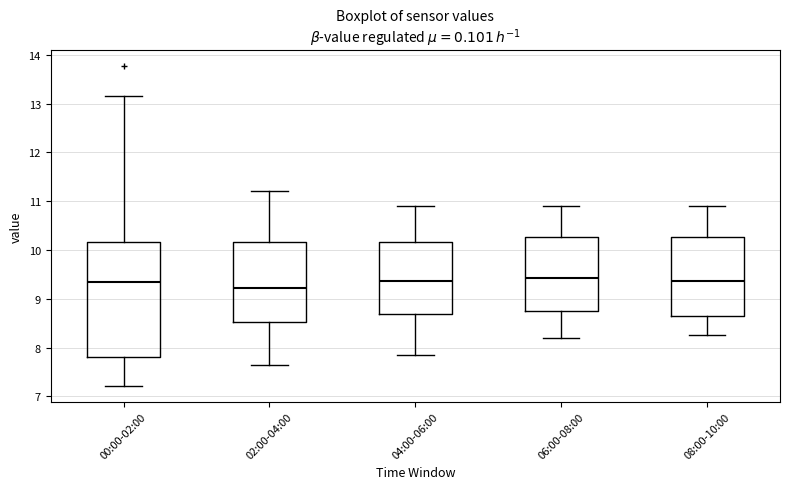

Which box's median line is the lowest?

02:00-04:00